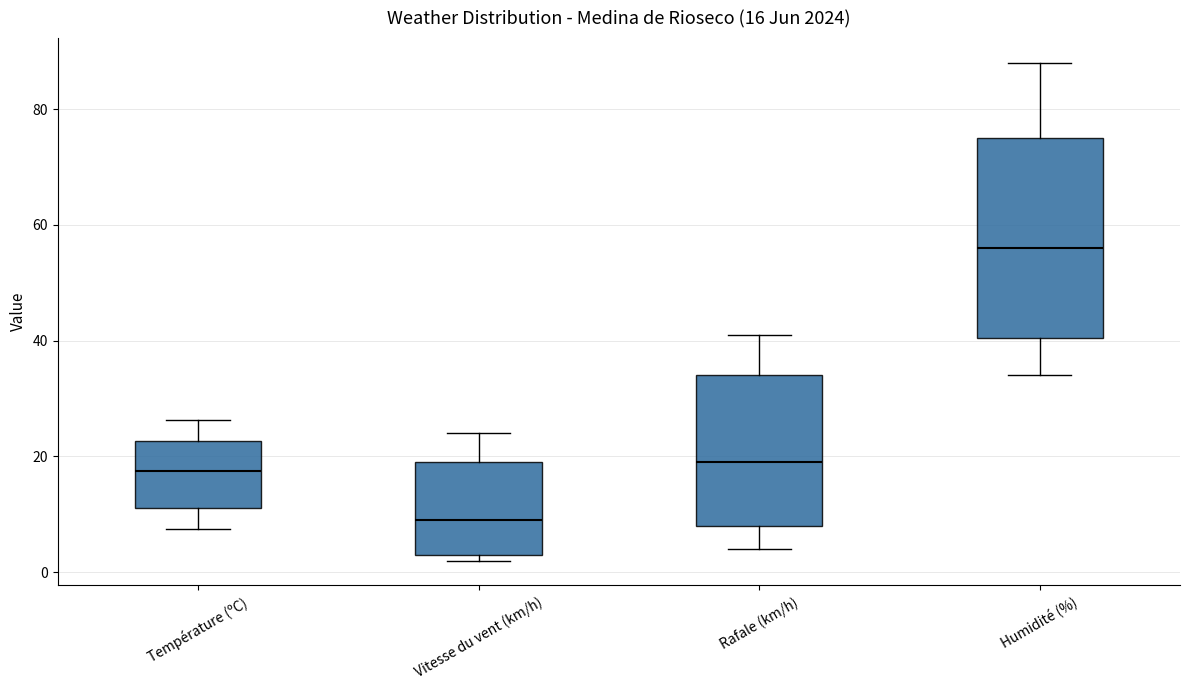

Which box is the tallest, from its lower edge to its upper edge?

Humidité (%)